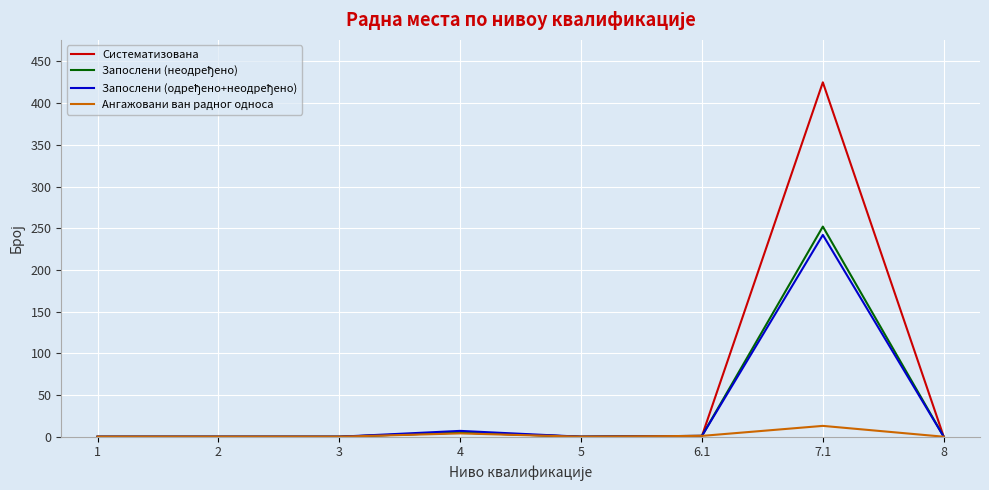

Is the value of Ангажовани ван радног односа at 5 greater than the value of Систематизована at 7.1?

No